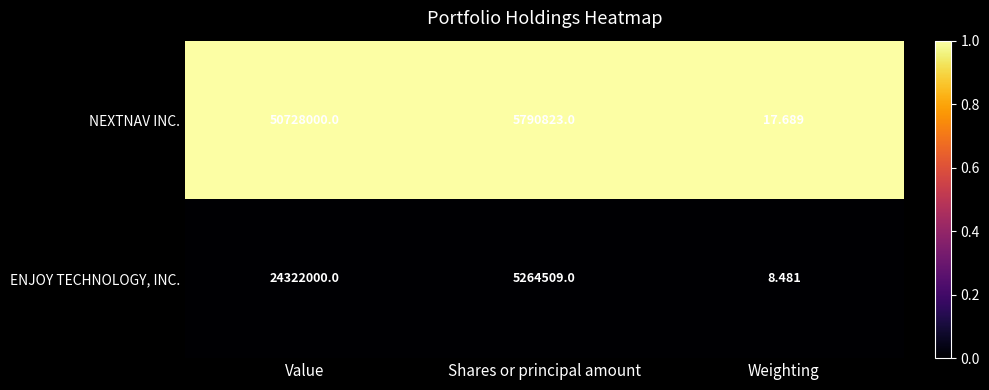

Count the number of data series in this chart.

2